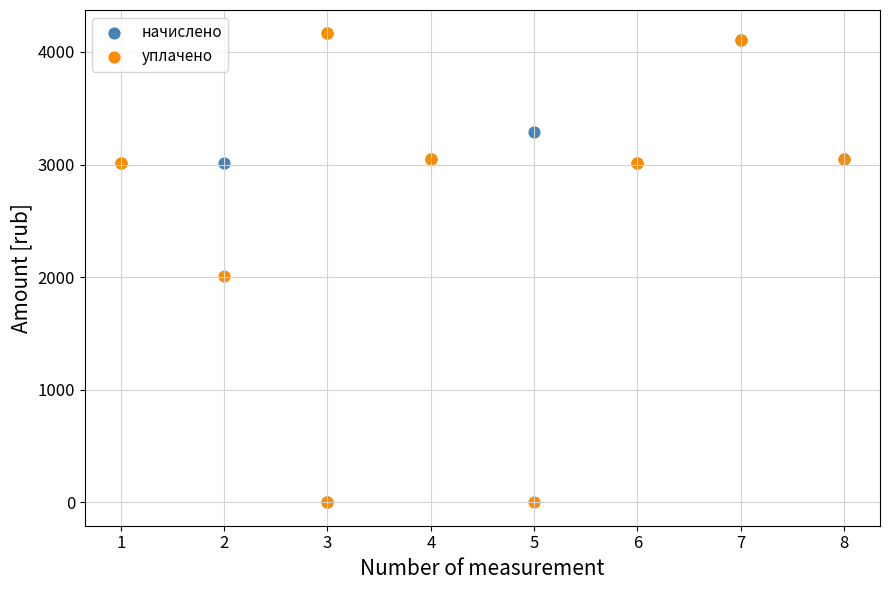

In the начислено series, what Y value is closest to 2082?

3010.8